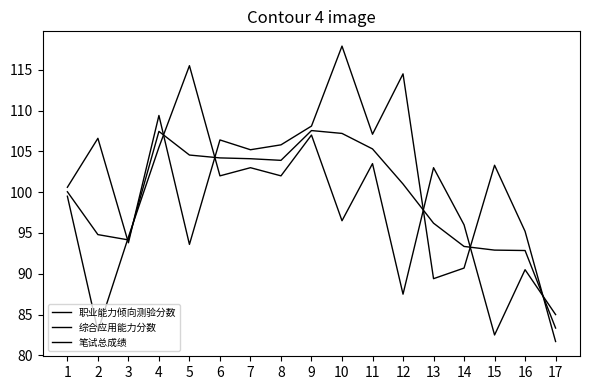

The 综合应用能力分数 series shows 115.5 at 5. True or false?

True